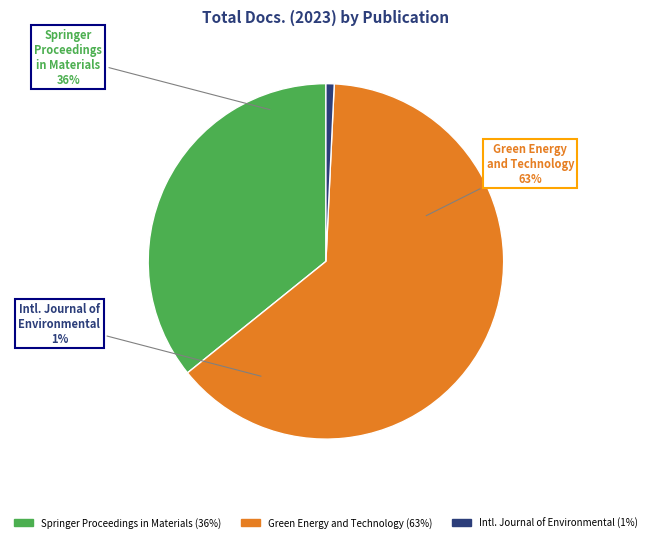

Is it true that International Journal of Environmental is 1% of the pie?

True